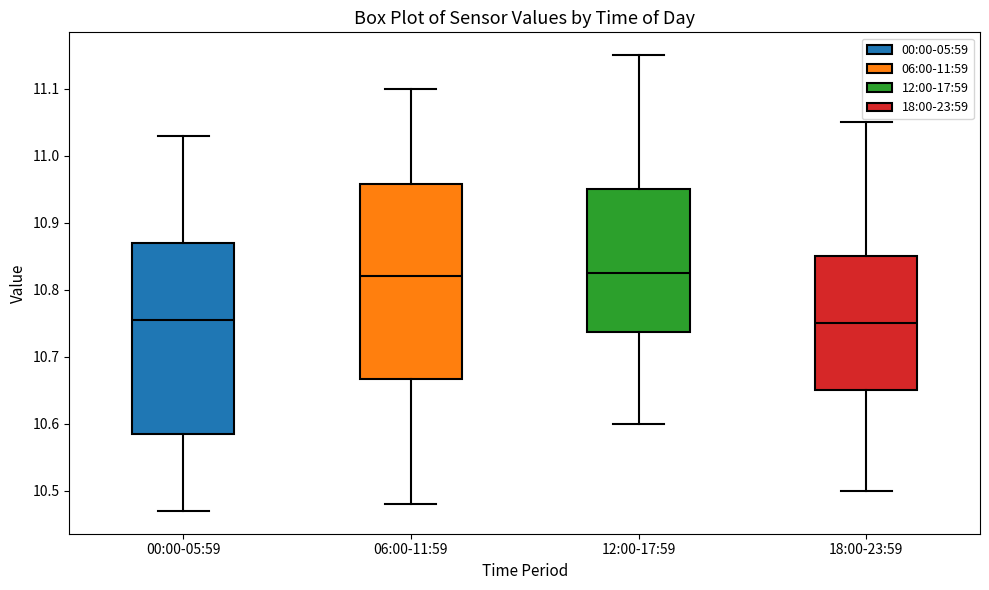

Reading left to right, read every box against the y-axis: the position of its median line, the range the box covers, and the ends of its whiskers. The values are not printed on the chart, so give them approximately, as read against the axis.

00:00-05:59: median 10.76, box 10.59 to 10.87, whiskers 10.47 to 11.03
06:00-11:59: median 10.82, box 10.67 to 10.96, whiskers 10.48 to 11.10
12:00-17:59: median 10.83, box 10.74 to 10.95, whiskers 10.60 to 11.15
18:00-23:59: median 10.75, box 10.65 to 10.85, whiskers 10.50 to 11.05